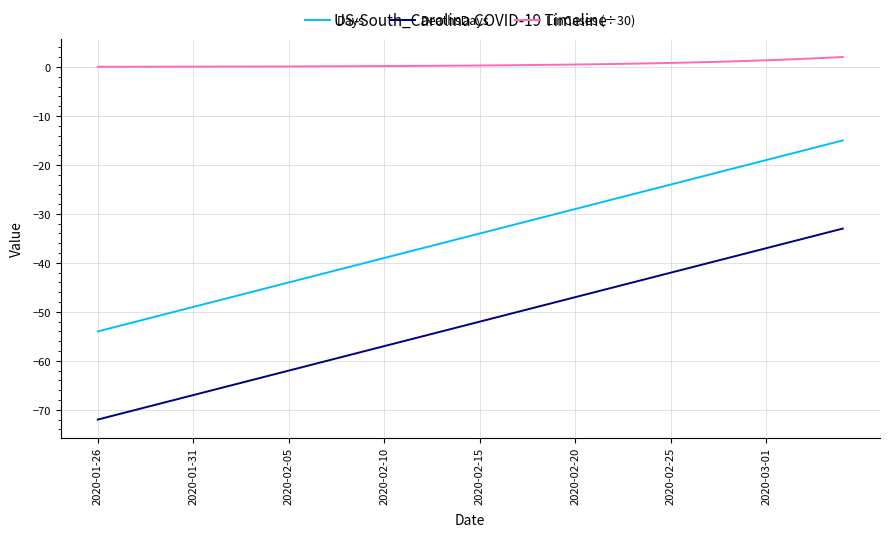

What is the minimum value shown in the chart?

-72.0